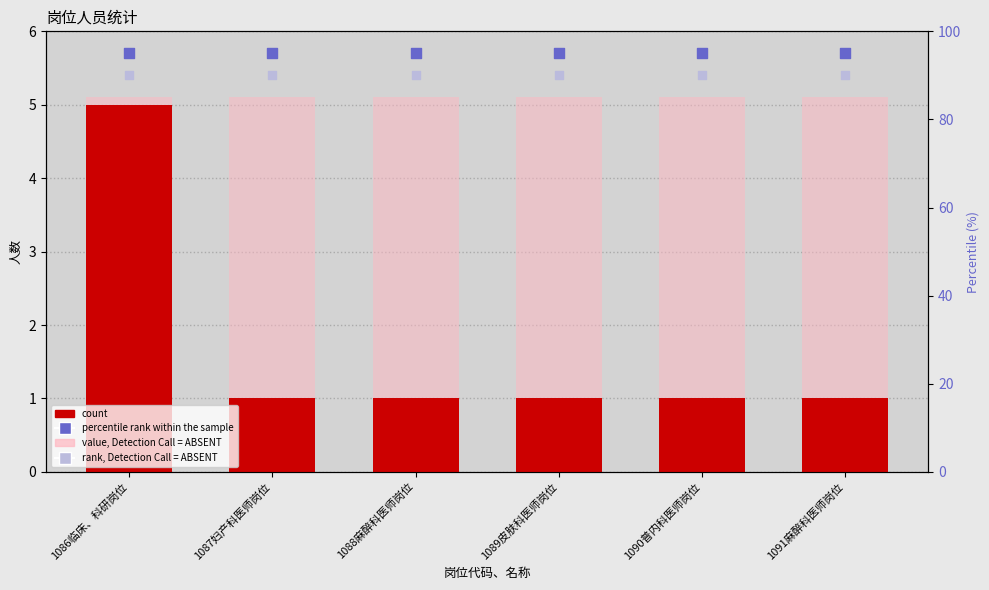

Which series contains the highest Y value?

percentile rank within the sample